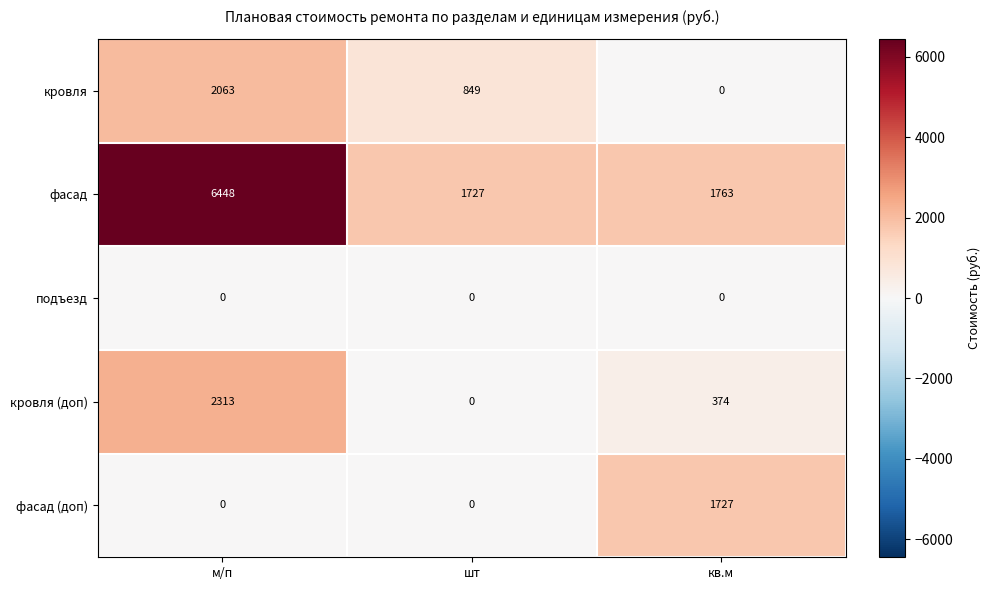

What is the difference between the highest and lowest values at шт?

1727